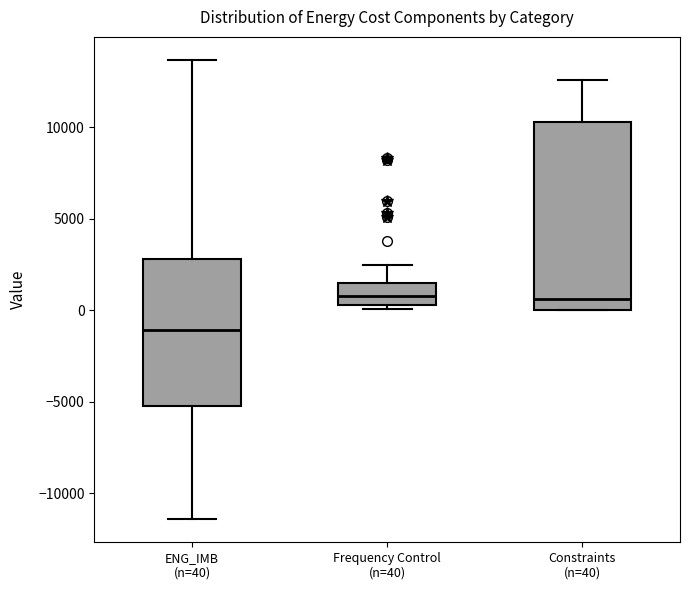

Reading left to right, read every box against the y-axis: the position of its median line, the range the box covers, and the ends of its whiskers. The values are not printed on the chart, so give them approximately, as read against the axis.

ENG_IMB (n=40): median -1000, box -5000 to 3000, whiskers -11500 to 13500
Frequency Control (n=40): median 1000, box 500 to 1500, whiskers 0 to 2500
Constraints (n=40): median 500, box 0 to 10500, whiskers 0 to 12500